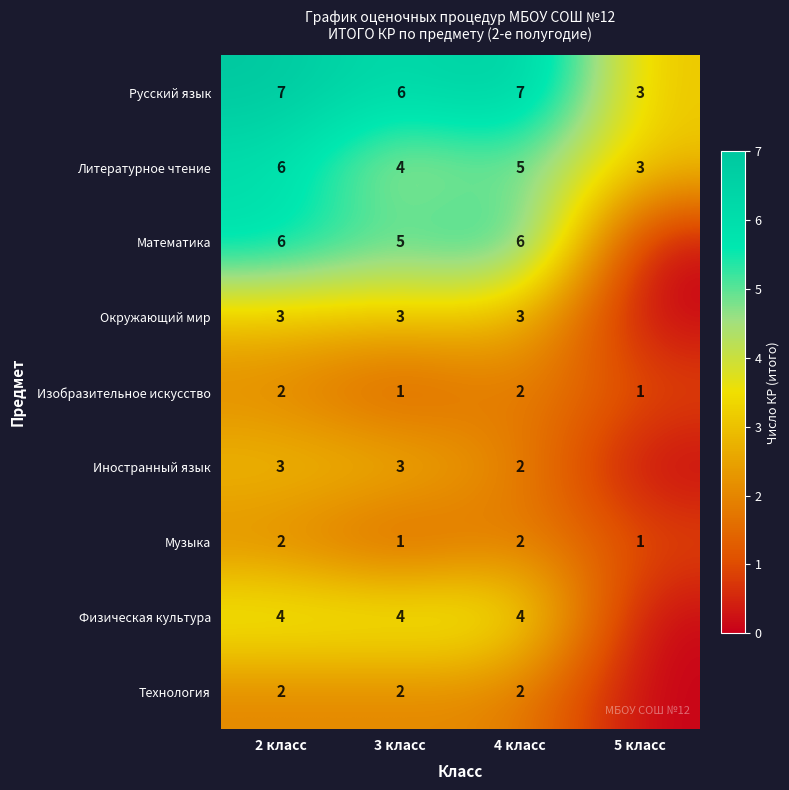

Count the number of data series in this chart.

9